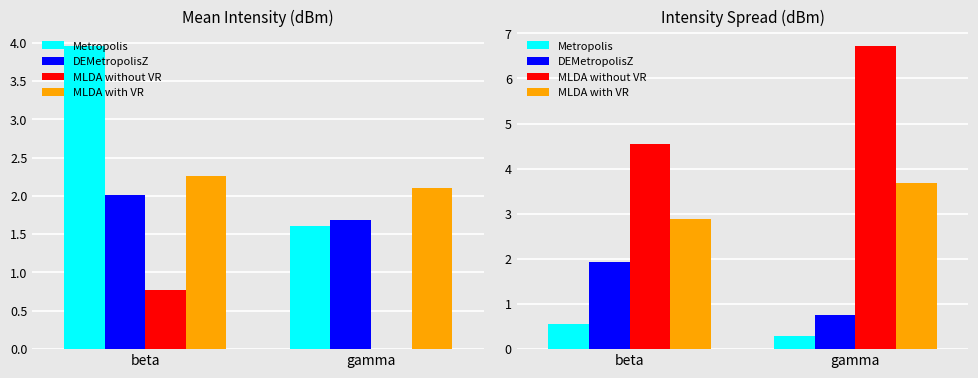

Rank the categories by Metropolis value from lowest to highest.

gamma, beta